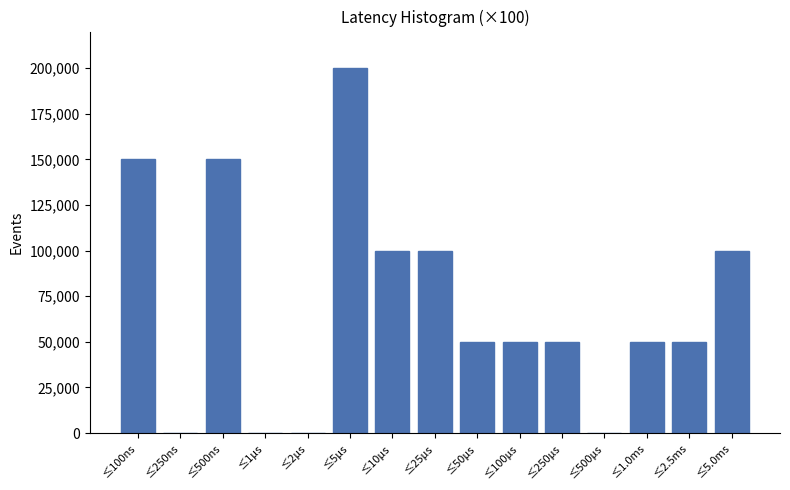

Reading left to right, what are all the values shown in this chart?

≤100ns=150000	≤250ns=0	≤500ns=150000	≤1μs=0	≤2μs=0	≤5μs=200000	≤10μs=100000	≤25μs=100000	≤50μs=50000	≤100μs=50000	≤250μs=50000	≤500μs=0	≤1.0ms=50000	≤2.5ms=50000	≤5.0ms=100000